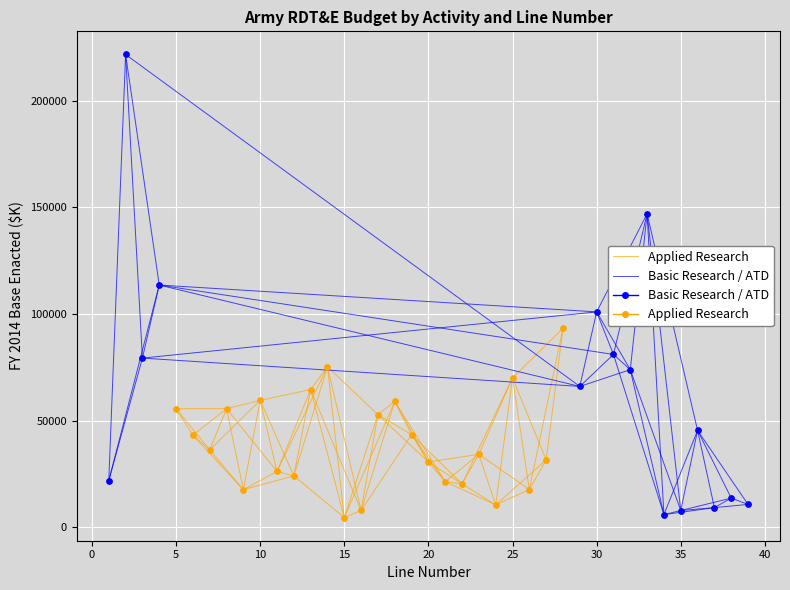

What are all the series names shown in the legend?

Applied Research, Basic Research / ATD